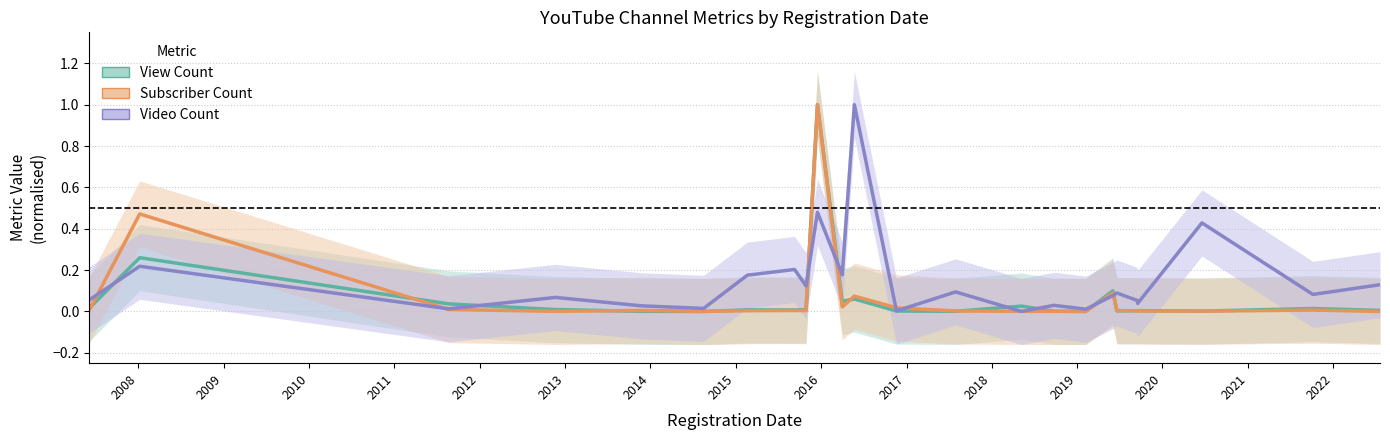

Reading left to right, list all the values displayed in this chart.

View Count: 0.0	0.3	0.0	0.0	0.0	0.0	0.0	0.0	0.0	1.0	0.0	0.1	0.0	0.0	0.0	0.0	0.0	0.1	0.0	0.0	0.0	0.0	0.0	0.0
Subscriber Count: 0.0	0.5	0.0	0.0	0.0	0.0	0.0	0.0	0.0	1.0	0.0	0.1	0.0	0.0	0.0	0.0	0.0	0.1	0.0	0.0	0.0	0.0	0.0	0.0
Video Count: 0.1	0.2	0.0	0.1	0.0	0.0	0.2	0.2	0.1	0.5	0.2	1.0	0.0	0.1	0.0	0.0	0.0	0.1	0.1	0.1	0.0	0.4	0.1	0.1